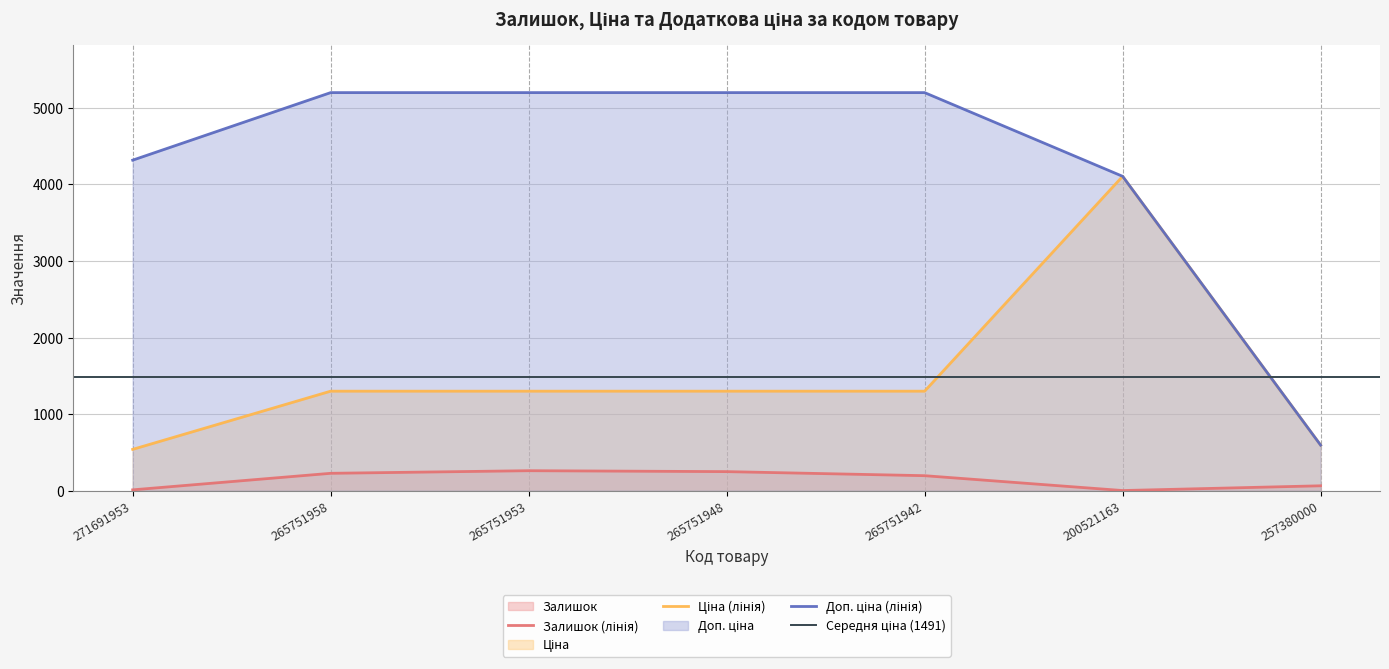

Rank the series by their maximum value, from lowest to highest.

Залишок, Ціна, Доп. ціна